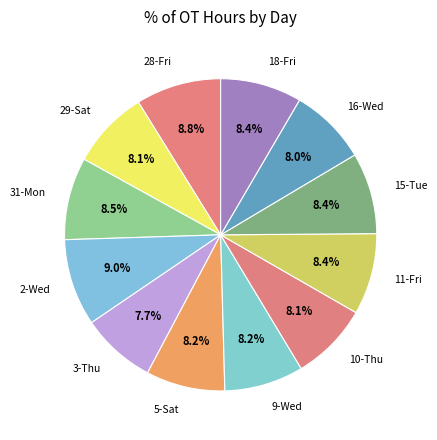

The 16-Wed slice represents 8% of the pie. True or false?

True